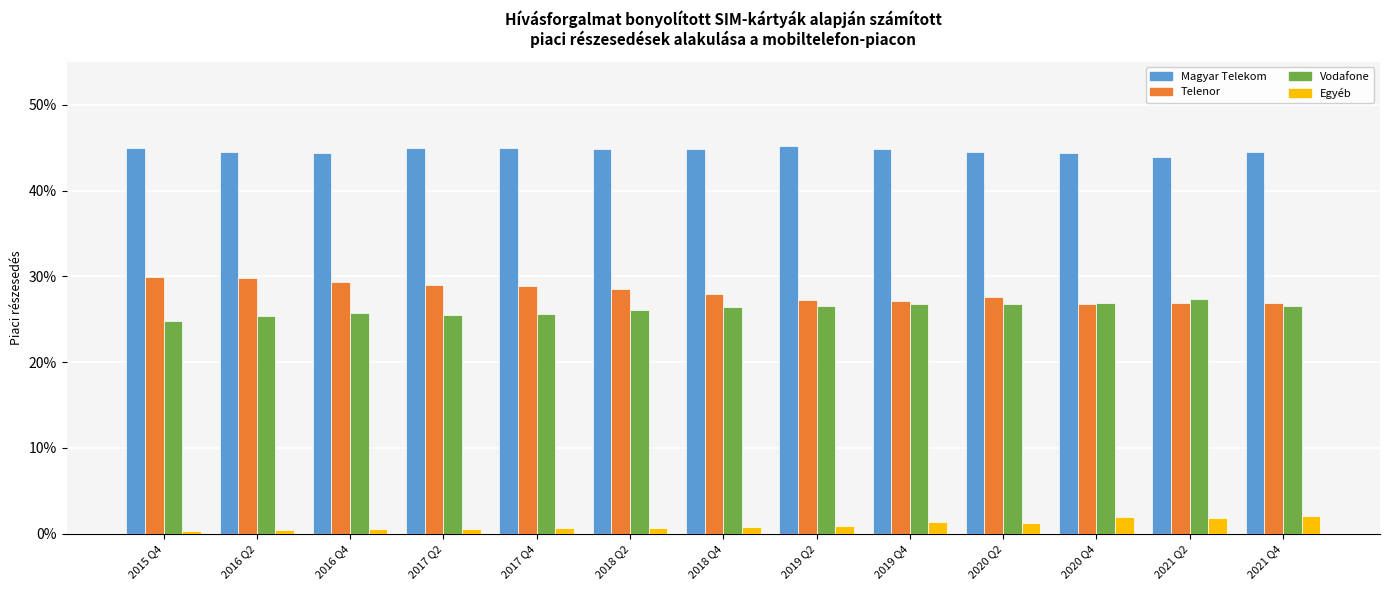

Between 2016 Q2 and 2020 Q2, which is larger?

2020 Q2